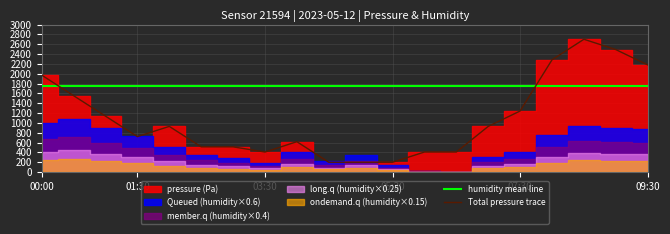

The value of humidity mean line at 03:30 is 3022.4. True or false?

False